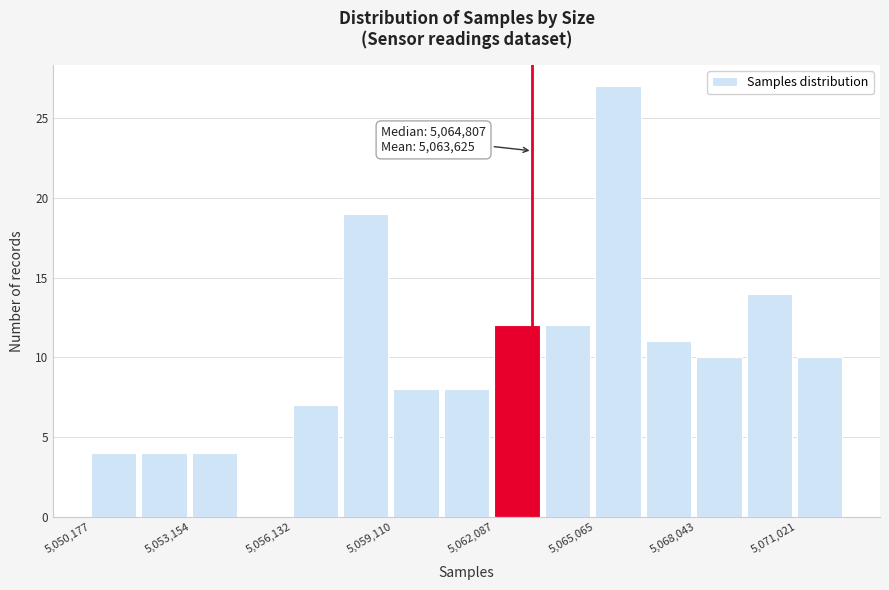

Around what value on the x-axis is the tallest bar? Give the approximate position of its centre, as read against the axis.

5065500